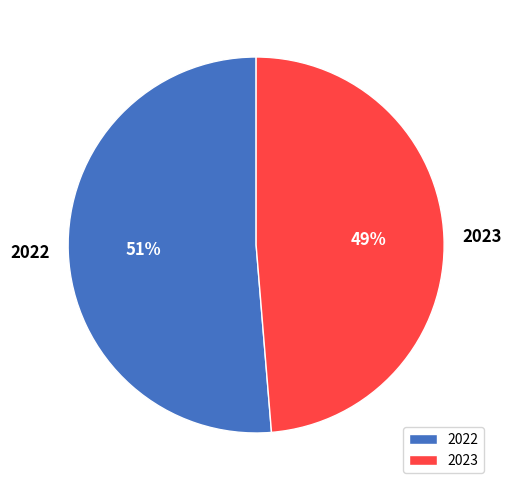

Do 2023 and 2022 together represent more than half of the pie?

Yes